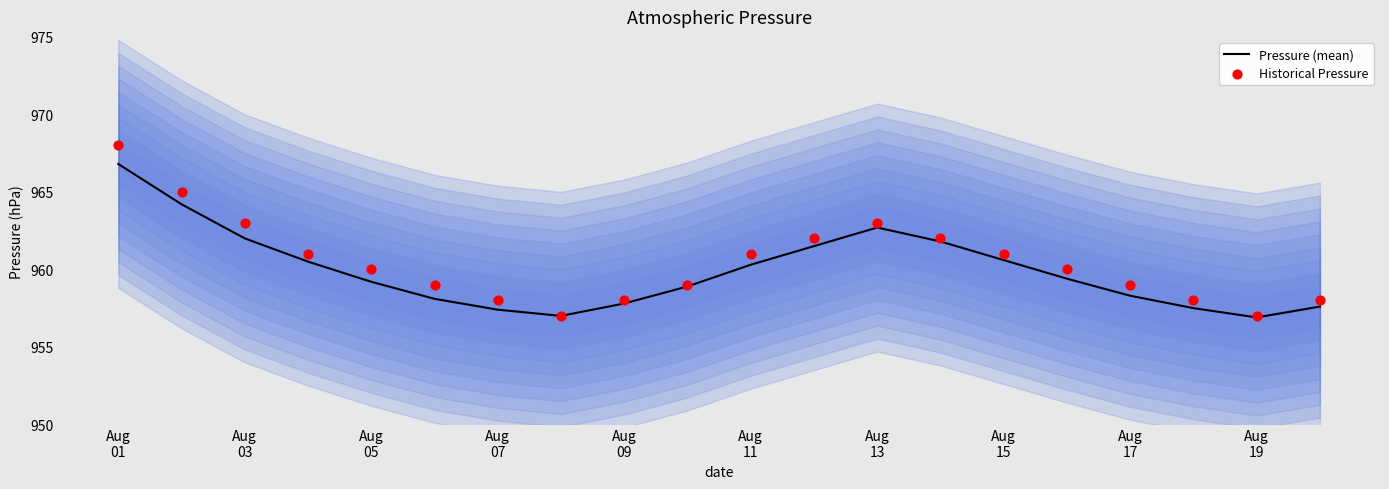

Which series contains the highest Y value?

Historical Pressure